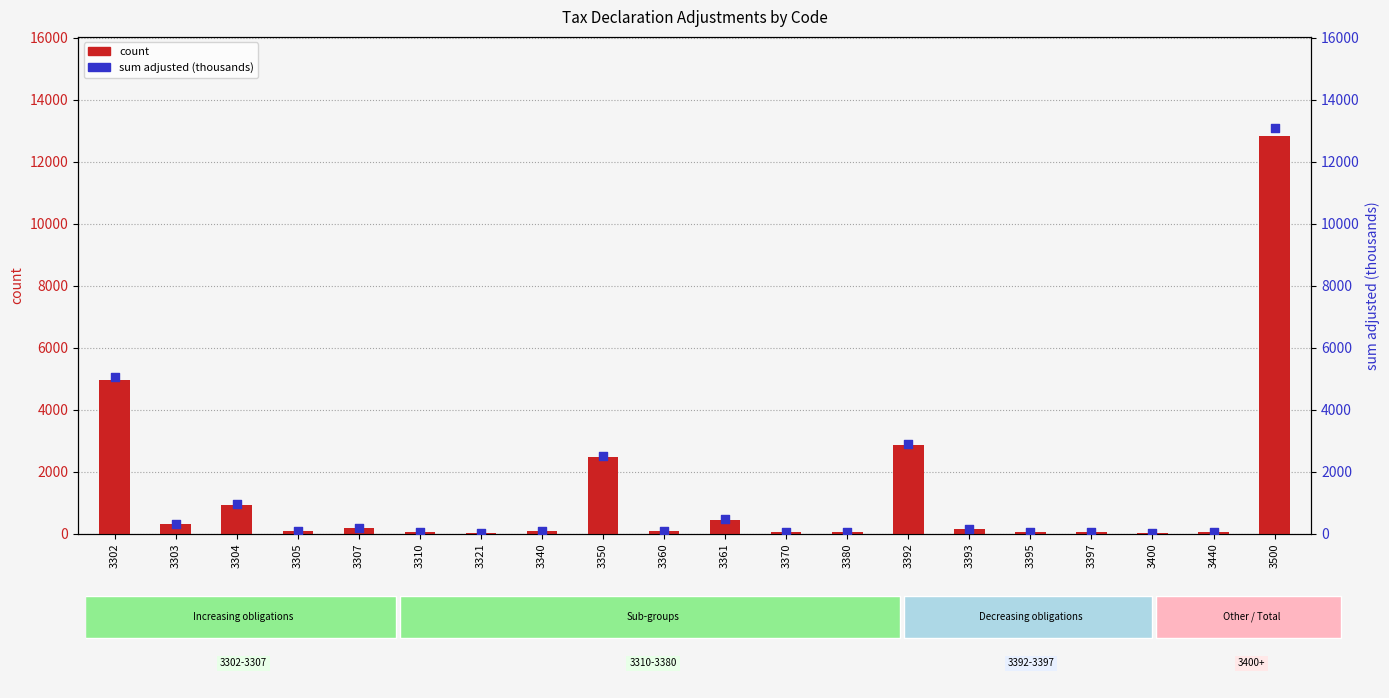

What is the total value across all series at 3304?

1880.6